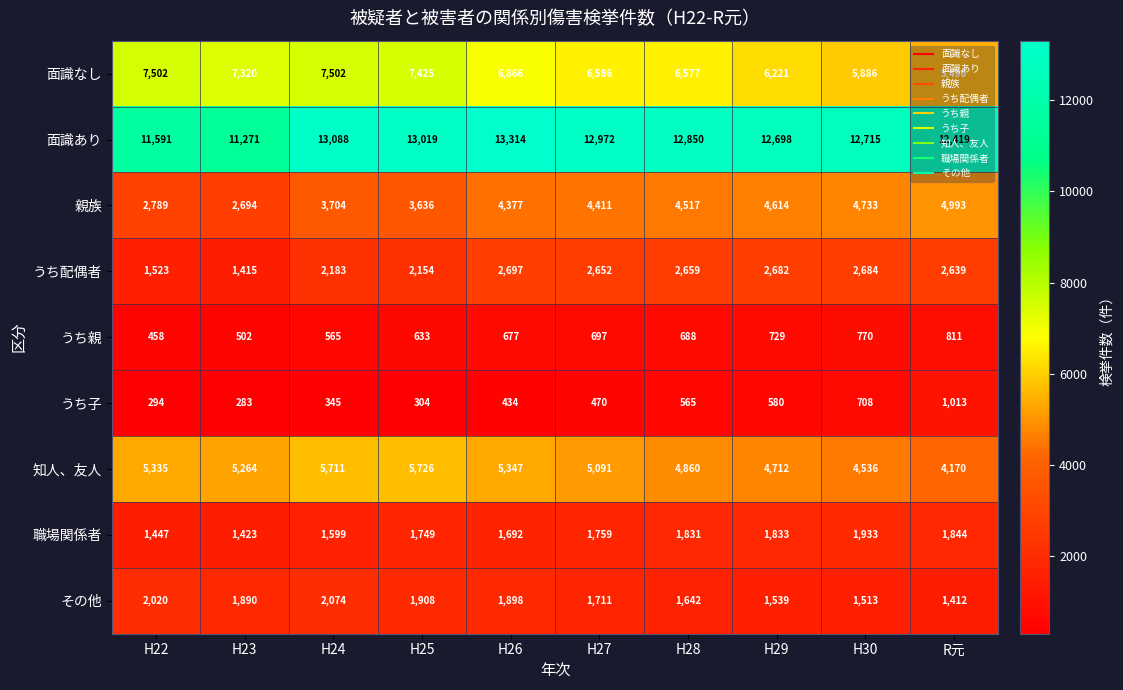

What is the lowest value of the 面識あり series?

11271